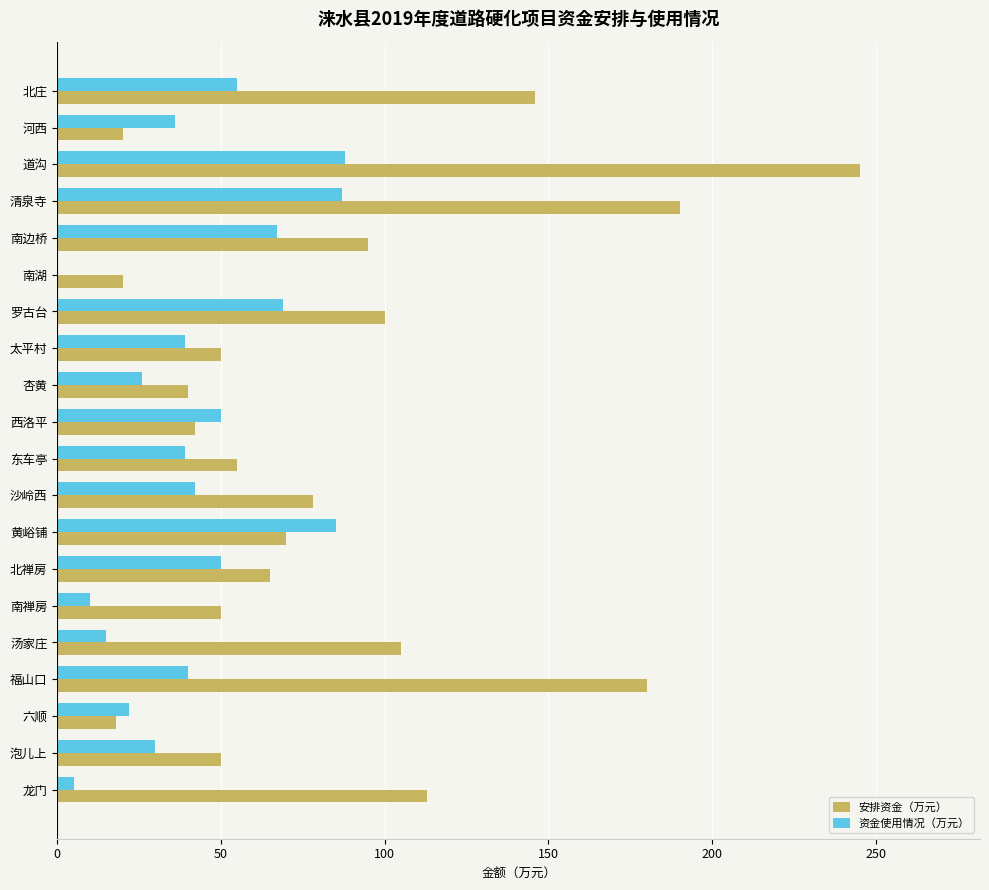

Is the value of 安排资金（万元） at 南湖 greater than the value of 资金使用情况（万元） at 清泉寺?

No